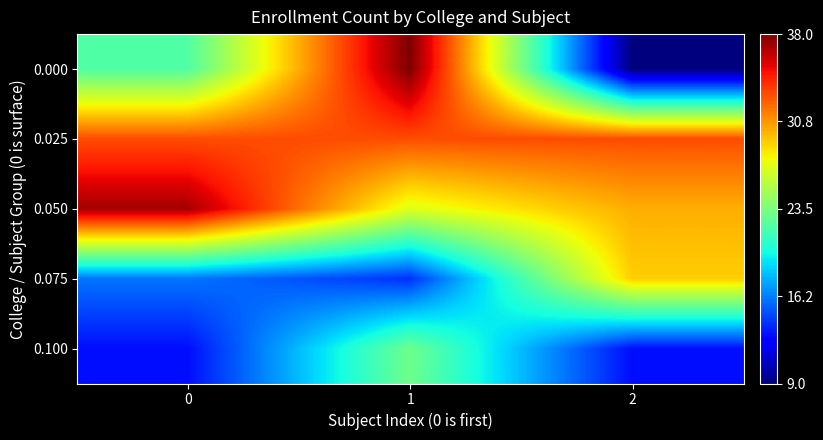

At how many categories does at least one series exceed 35?

2